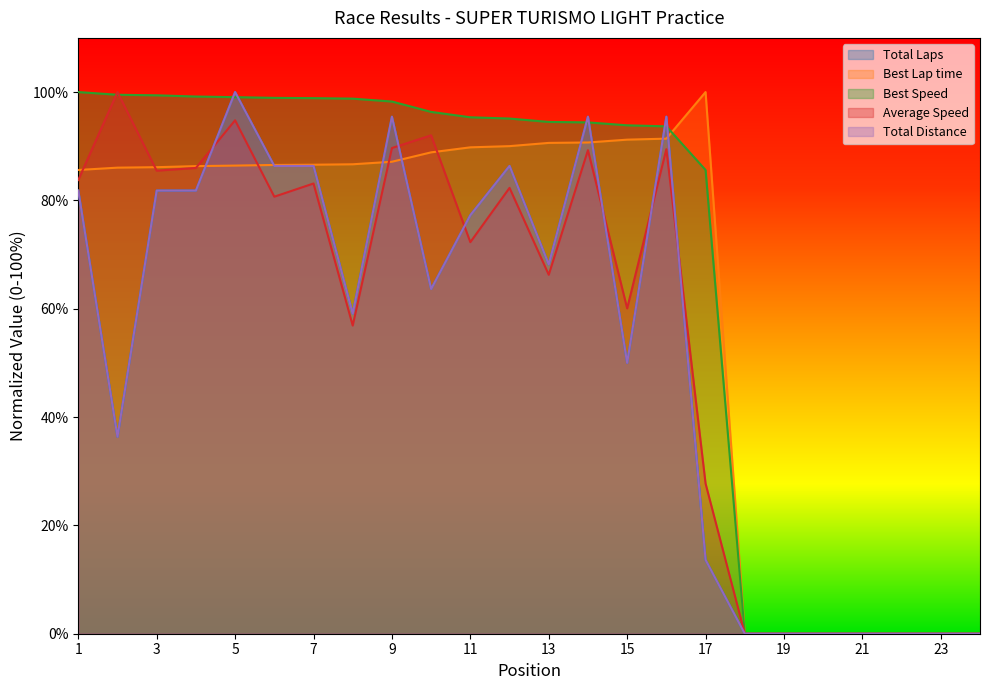

The Total Laps series shows 50.0 at 15. True or false?

True